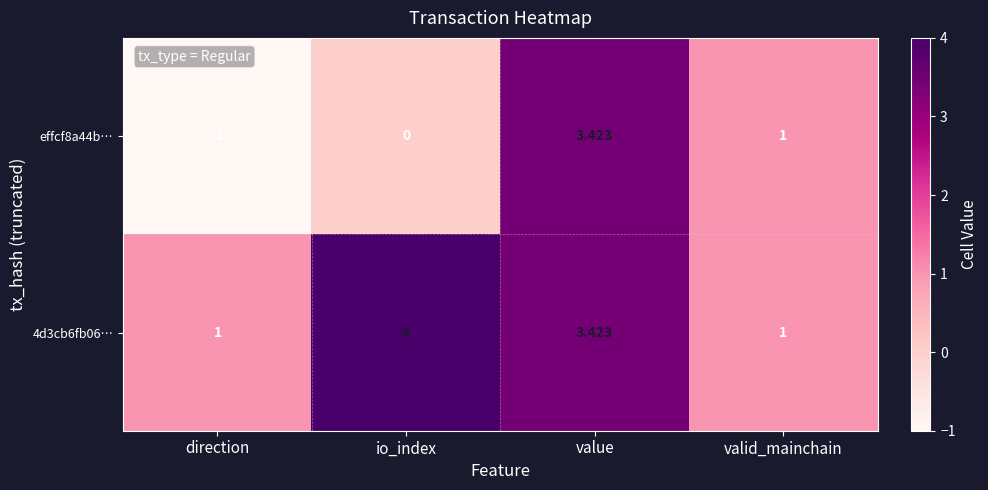

At which category is the sum across all series the highest?

value